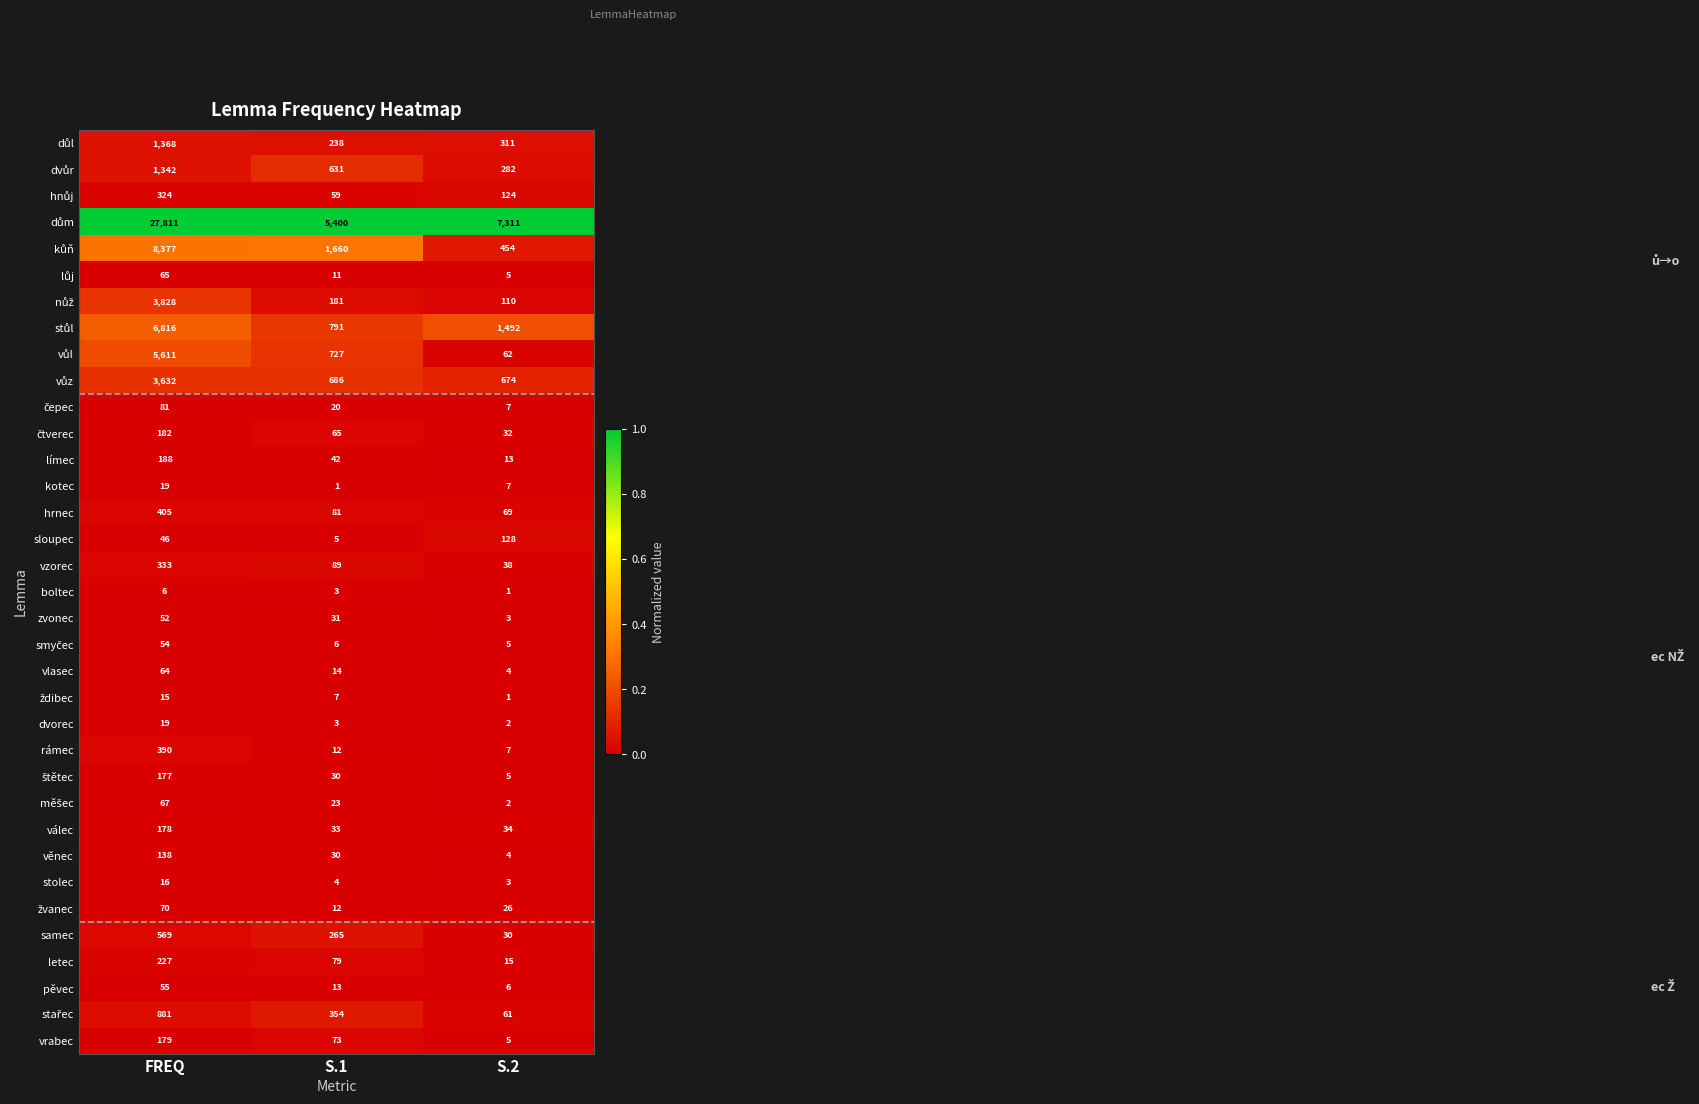

True or false: vlasec has a value of 64 at FREQ.

True